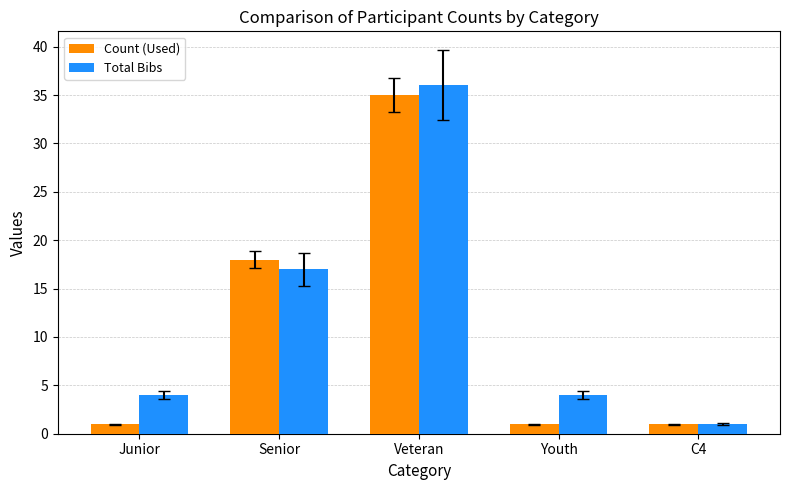

True or false: Total Bibs has a value of 4 at Youth.

True